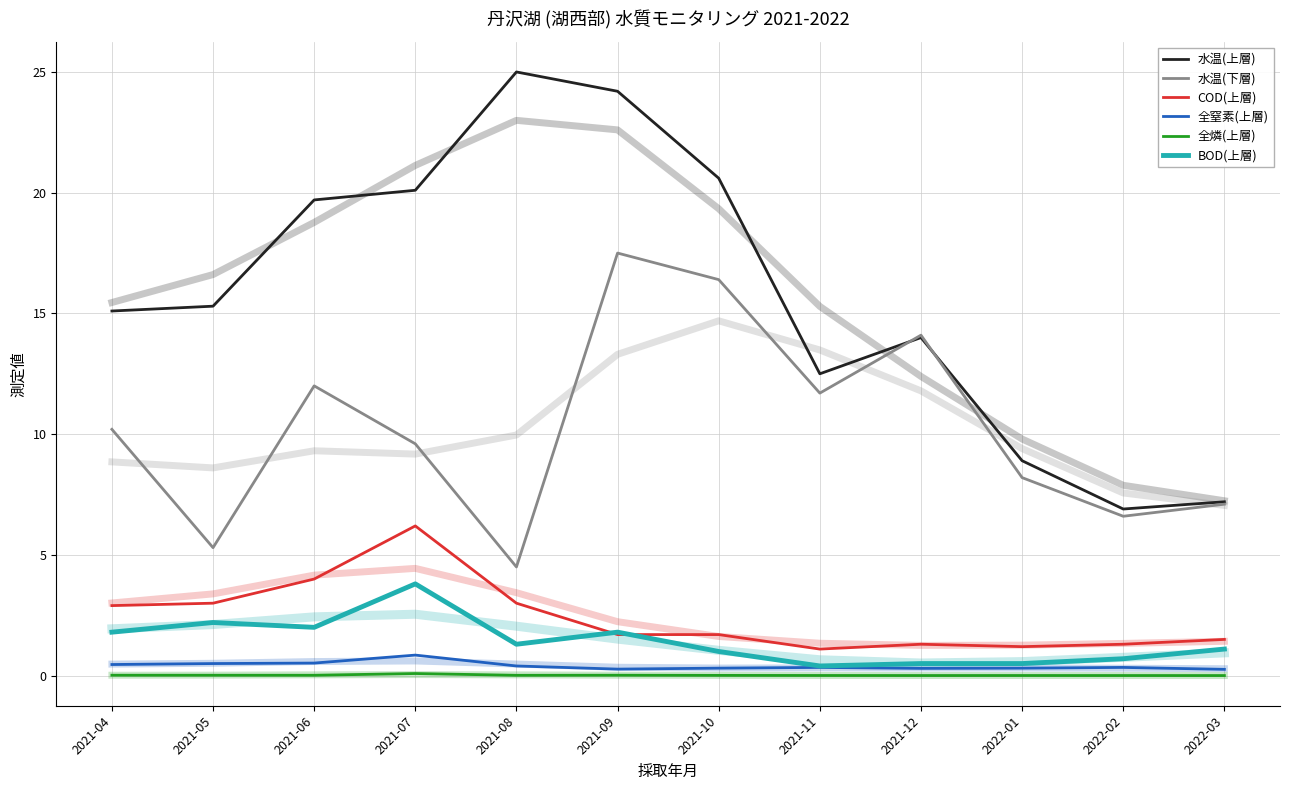

What is the difference between the second highest and minimum values in the COD(上層) series?

2.9